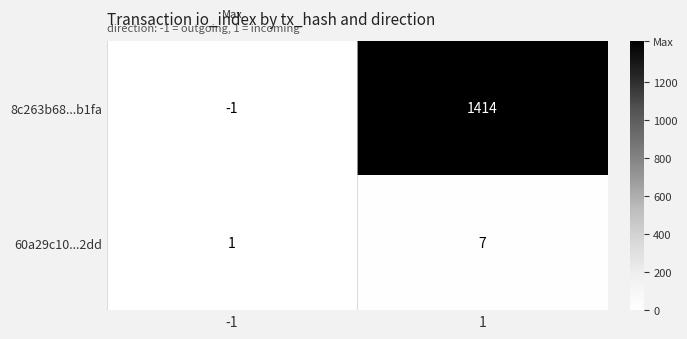

Reading left to right, transcribe all the data shown in this chart.

8c263b68...b1fa: -1=-1	1=1414
60a29c10...2dd: -1=1	1=7